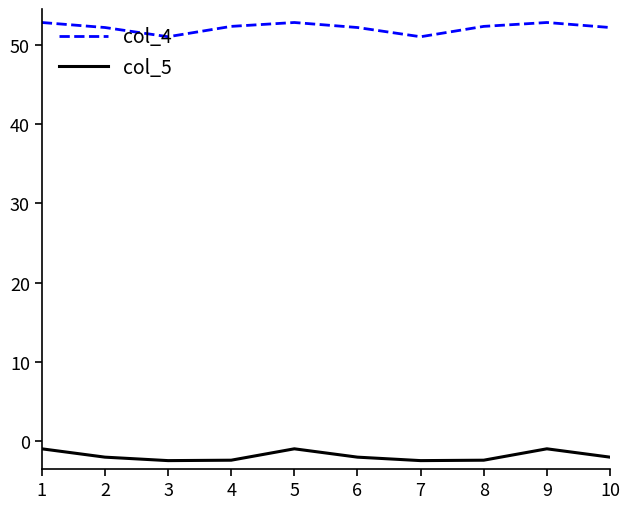

Rank the series at 7 from highest to lowest value.

col_4, col_5